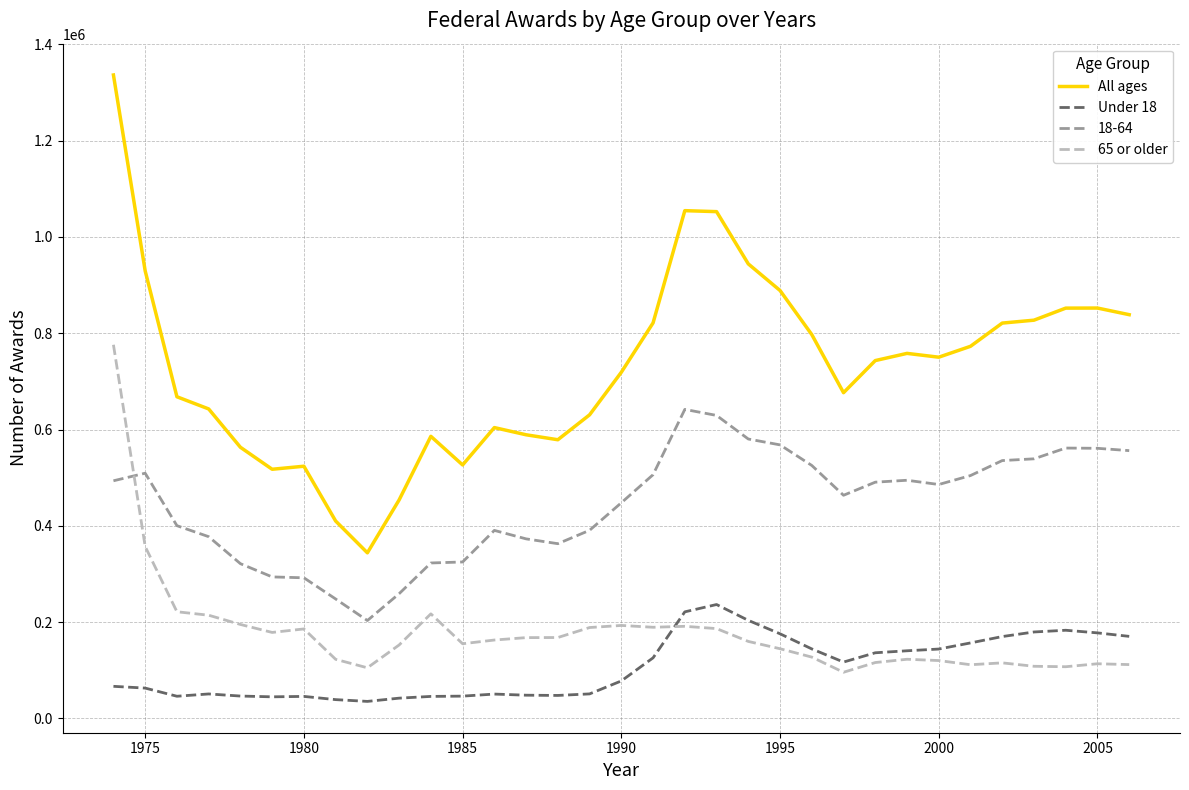

Which series has the largest range (max minus min)?

All ages